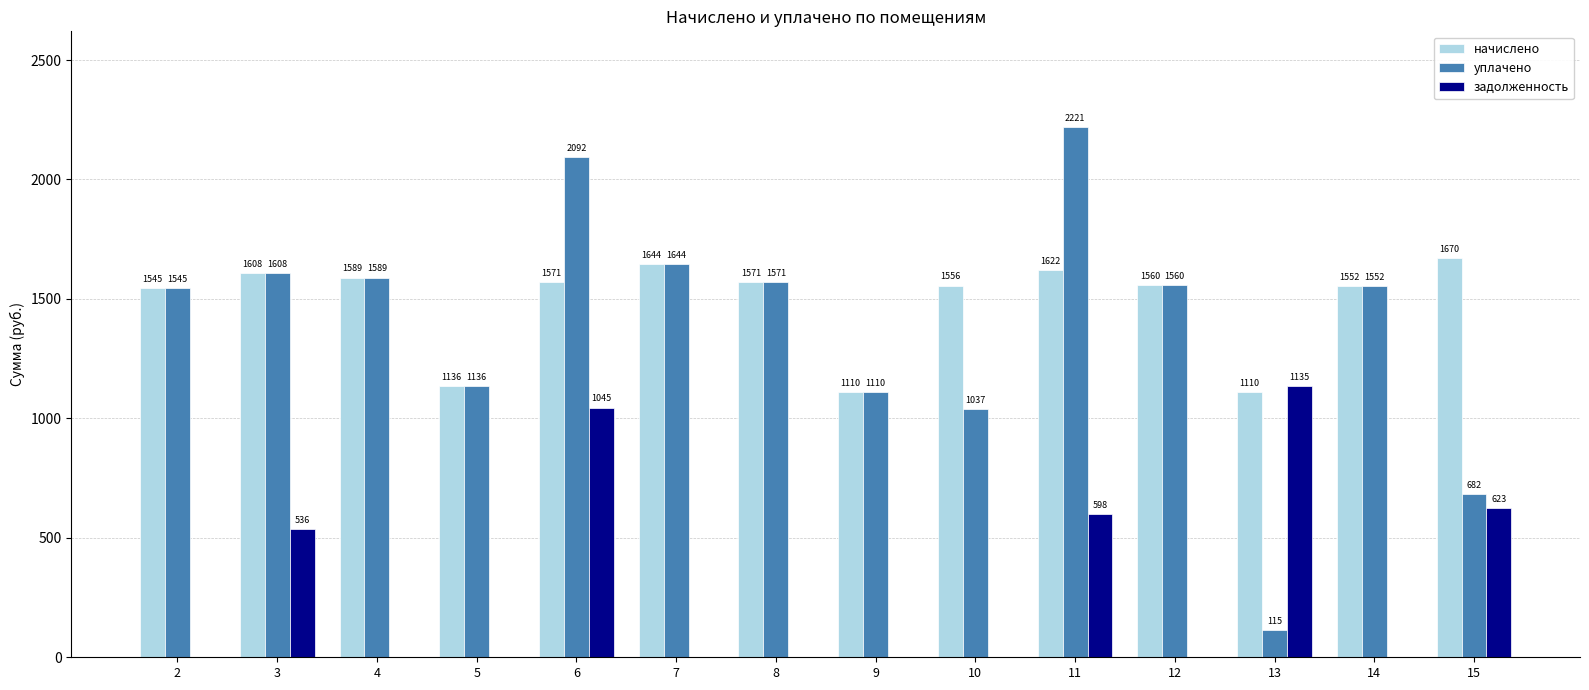

Where is задолженность nearest to the value 567?

3